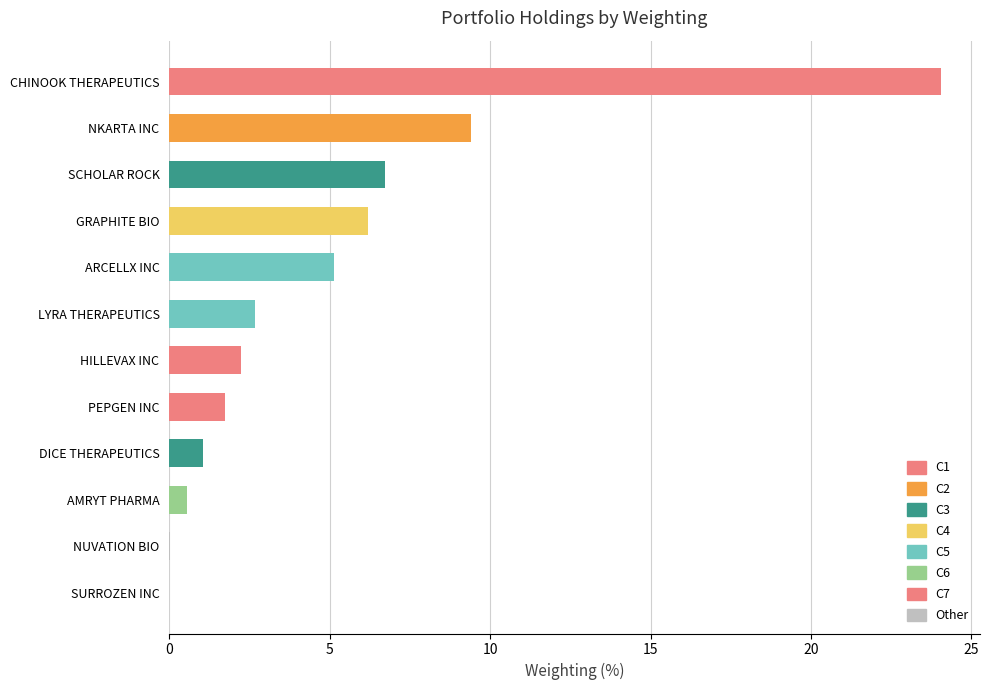

The value at HILLEVAX INC is 2.2. True or false?

True